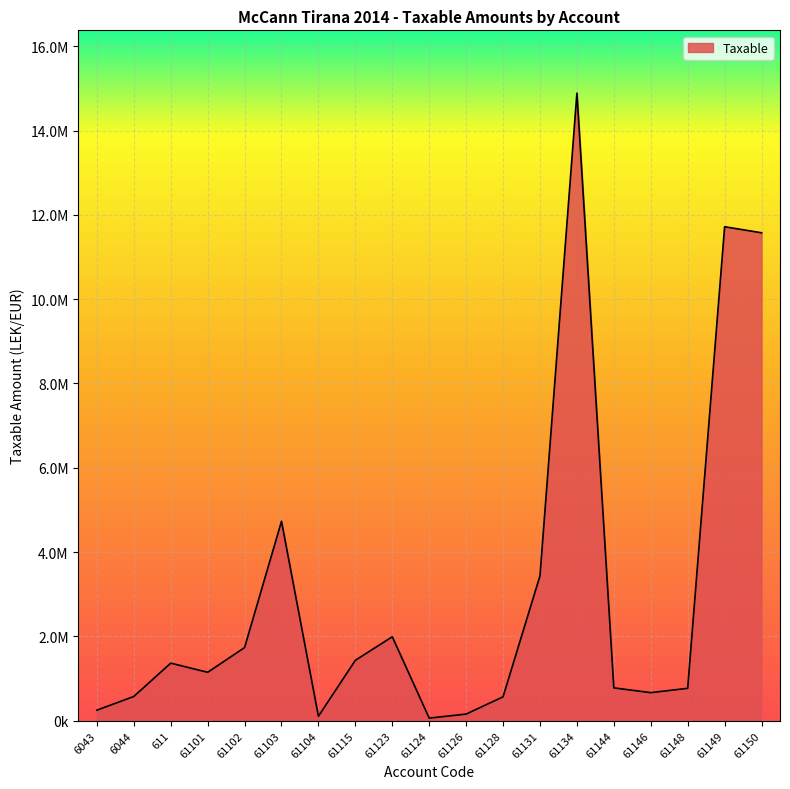

Does the chart have visible grid lines?

Yes